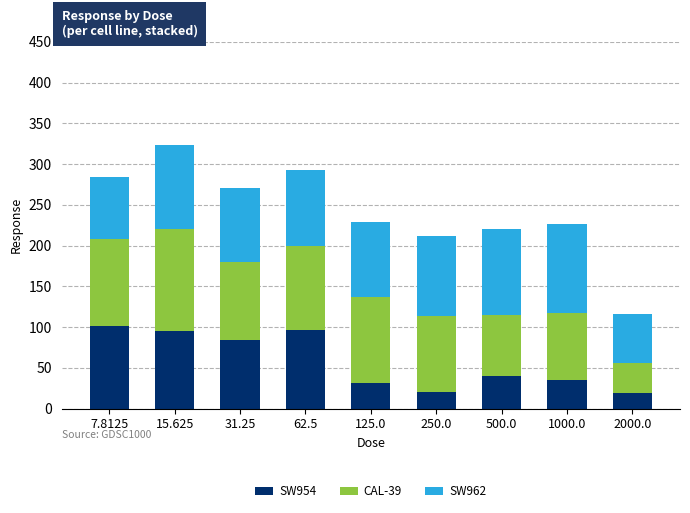

True or false: SW954 has a value of 40.6 at 500.0.

True